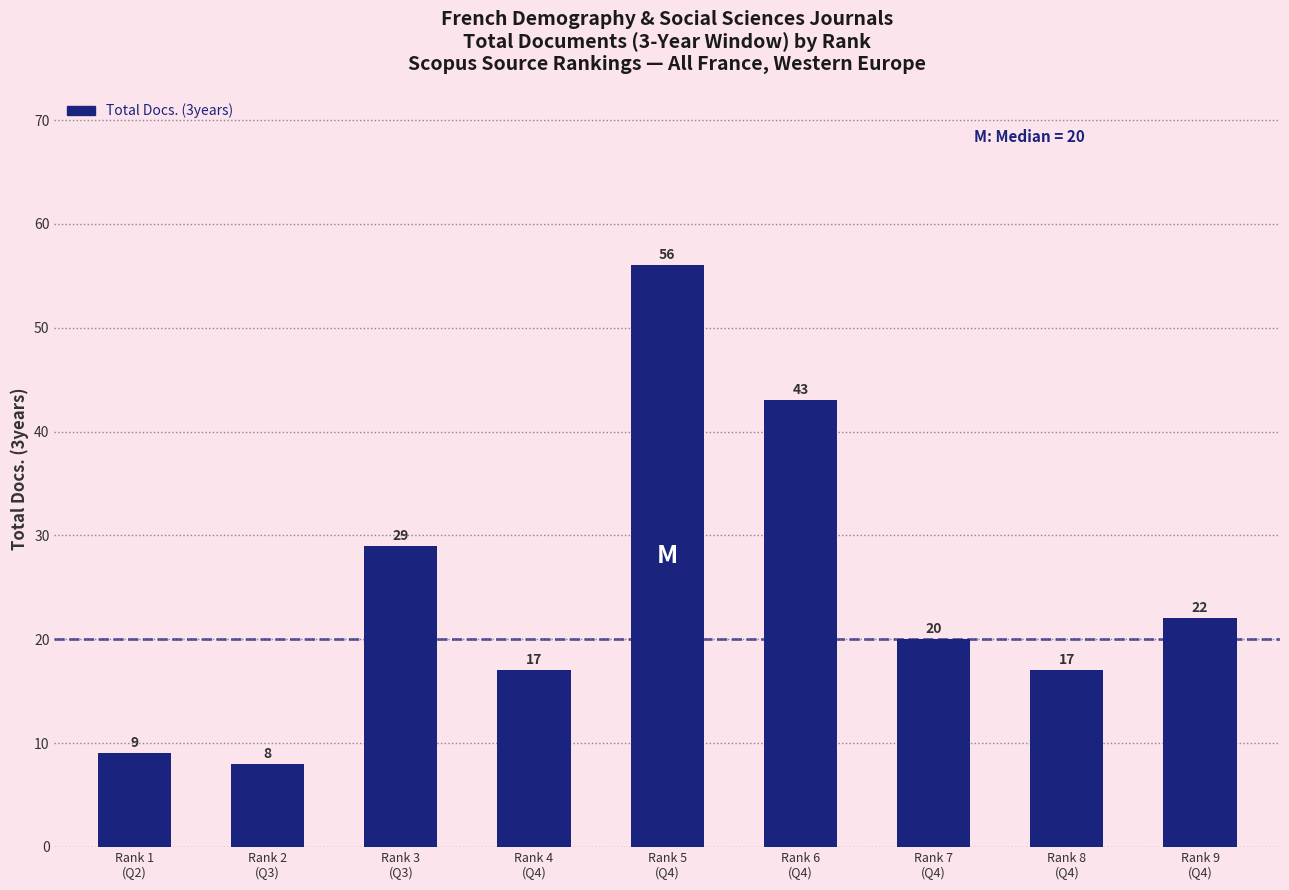

Reading left to right, transcribe all the data shown in this chart.

9	8	29	17	56	43	20	17	22